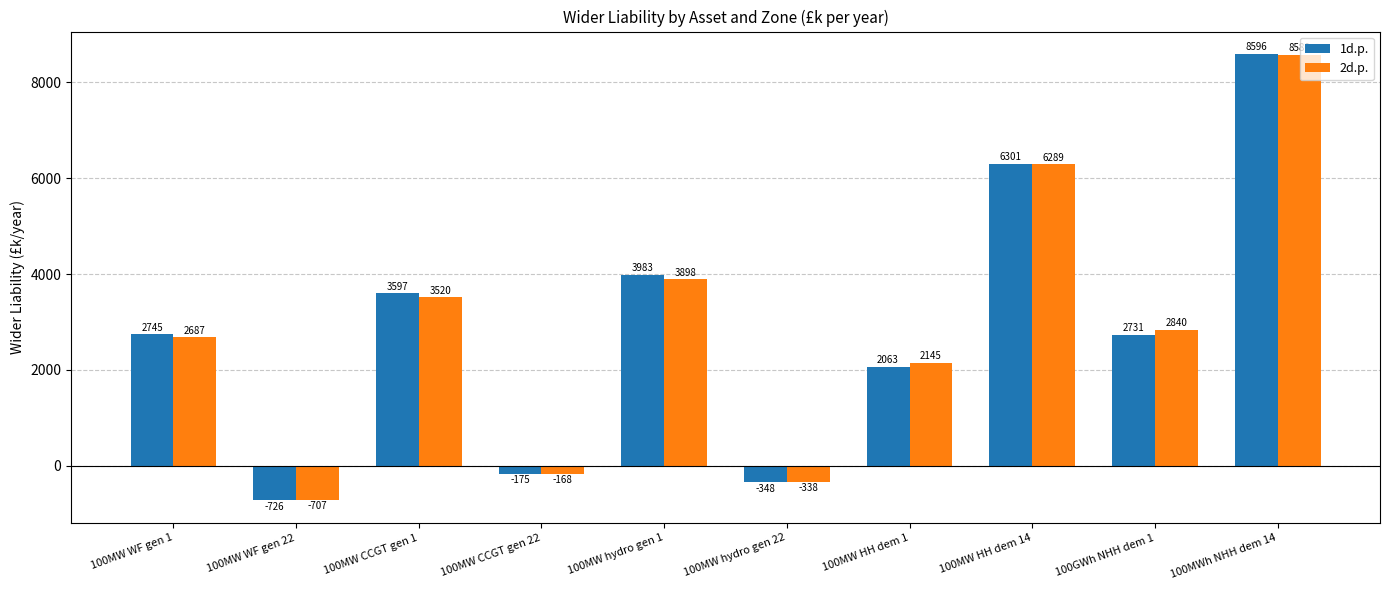

What is the sum of the 2d.p. values at 100MW WF gen 22 and 100GWh NHH dem 1?

2133.0